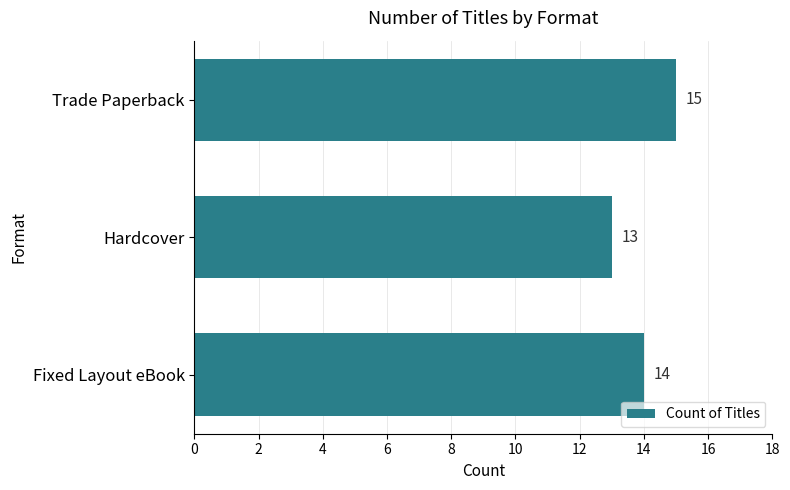

What is the difference between the maximum and minimum values?

2